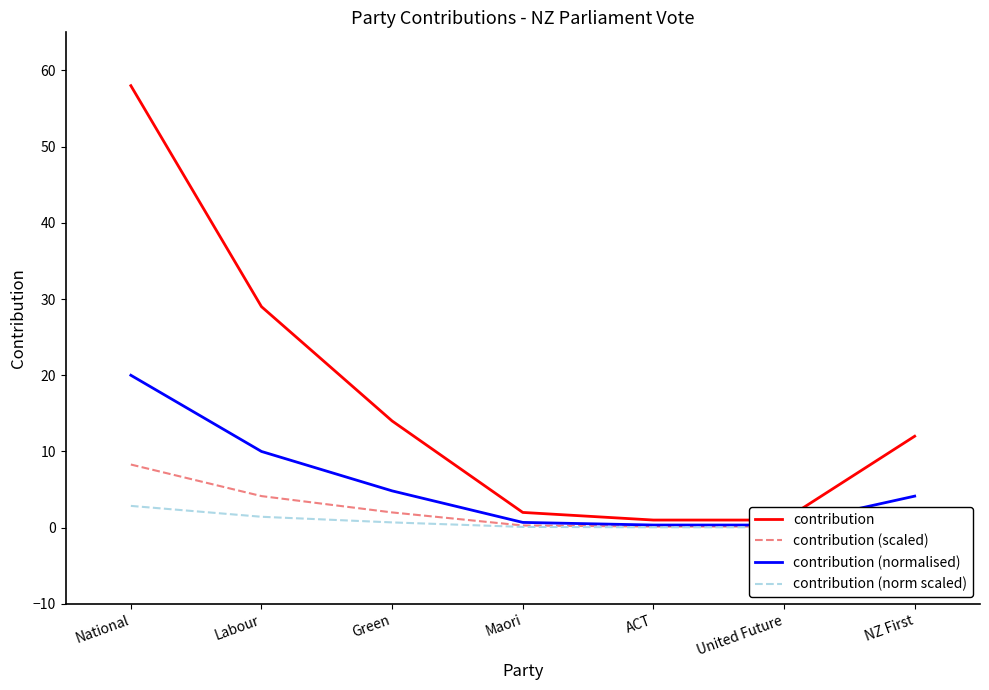

The value of contribution (normalised) at Labour is 10.0. True or false?

True